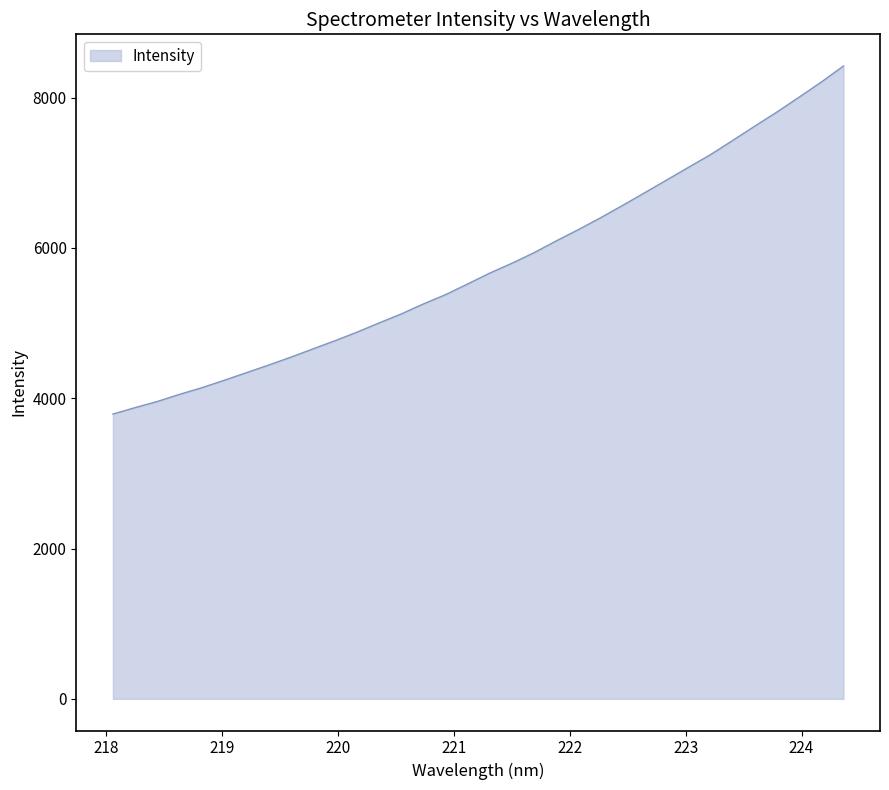

What is the smallest value displayed?

3790.2